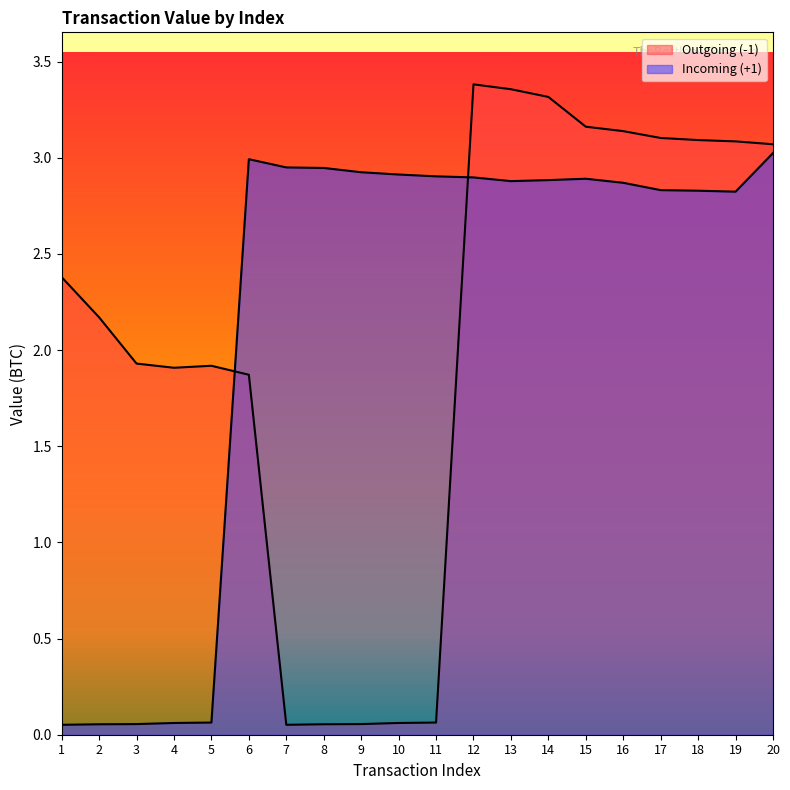

The value of Incoming (+1) at 7 is 1.2. True or false?

False